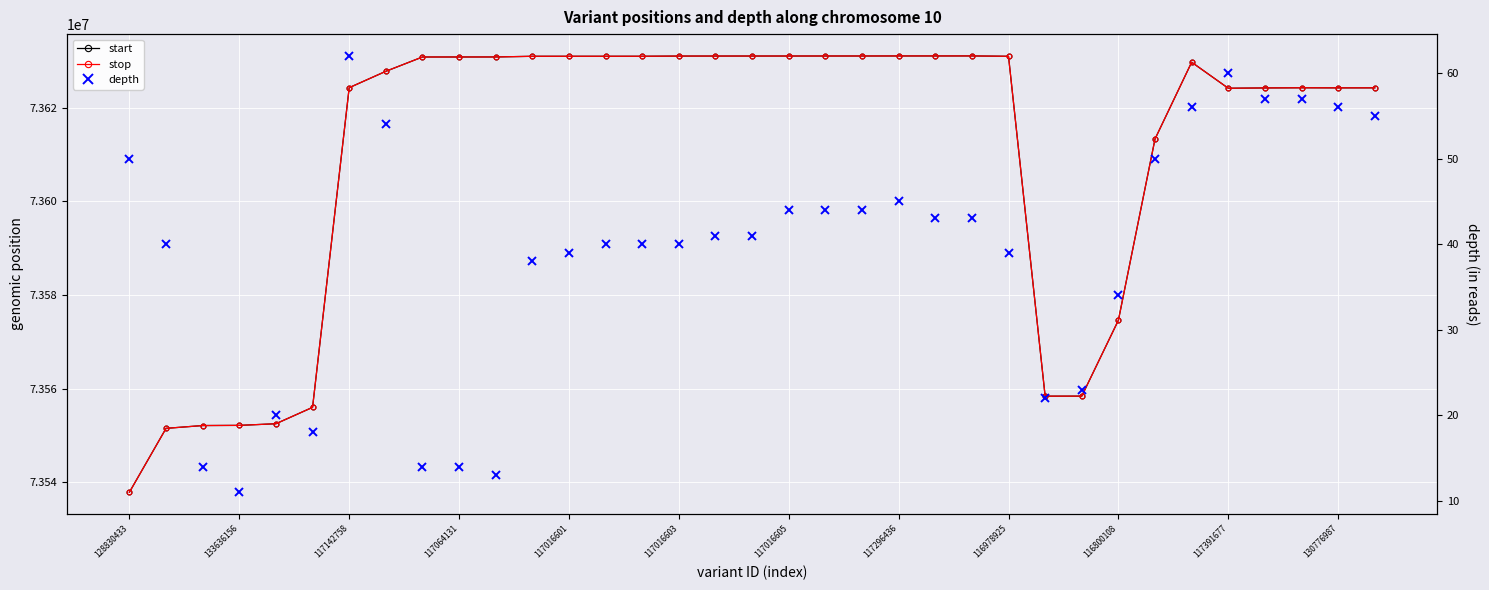

What is the difference between the highest and lowest values at 117016603?

73555981